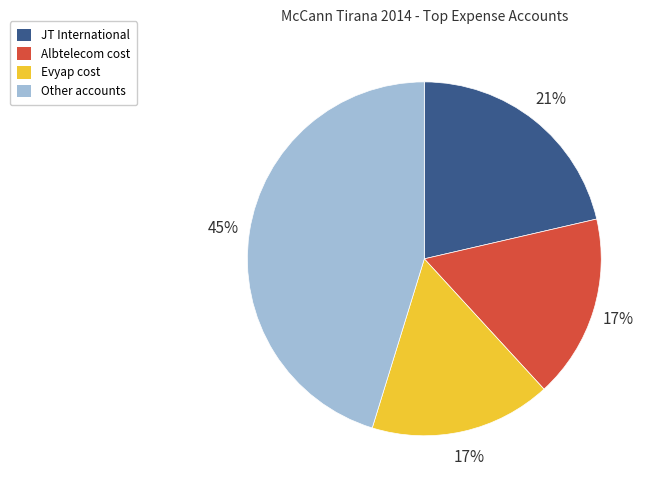

Is there a majority slice in this chart?

No